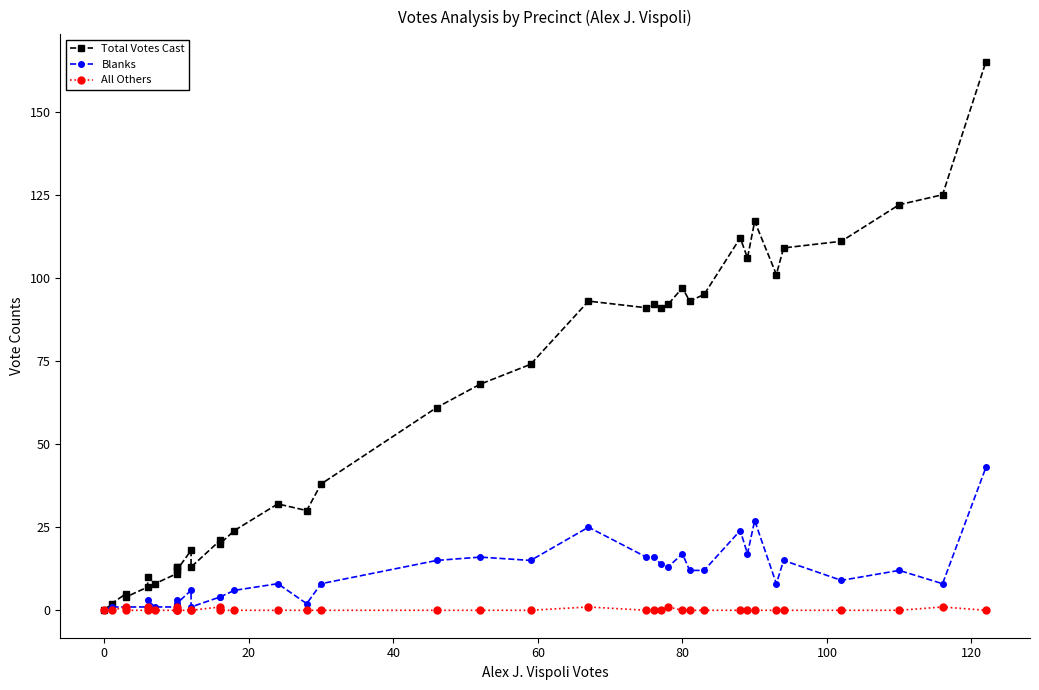

How many data points in Blanks are less than 8?

17